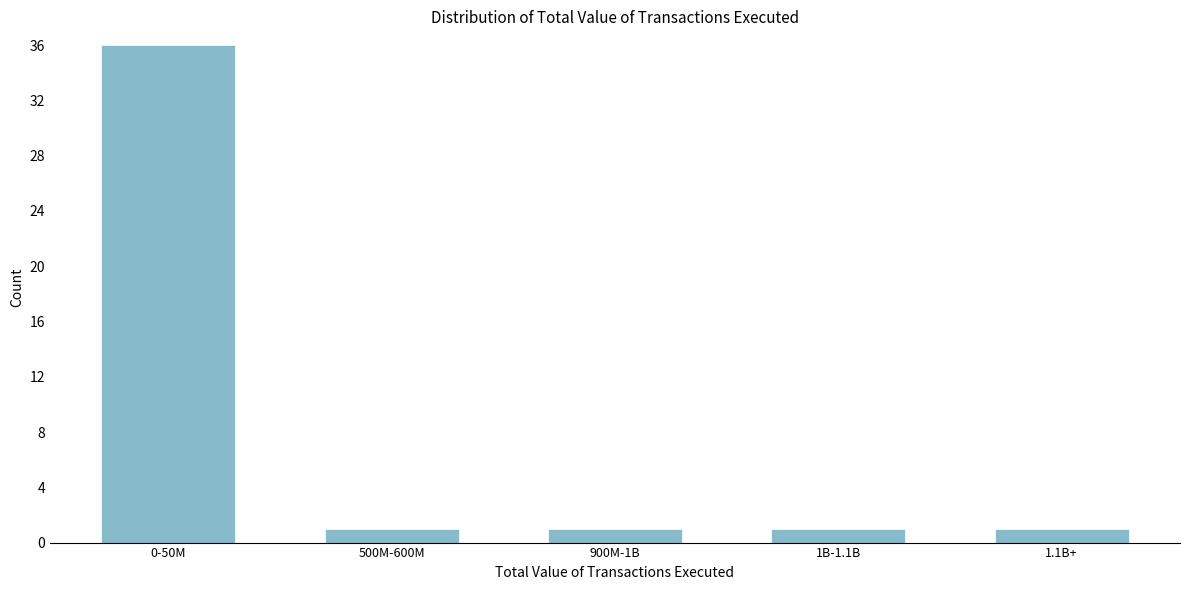

Reading left to right, extract all data points from this chart.

36	1	1	1	1